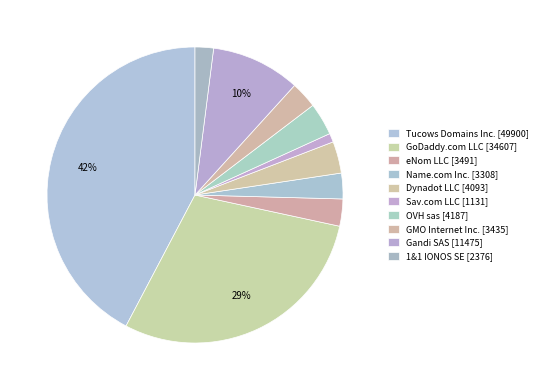

Which category has the smallest portion of the pie?

Sav.com LLC